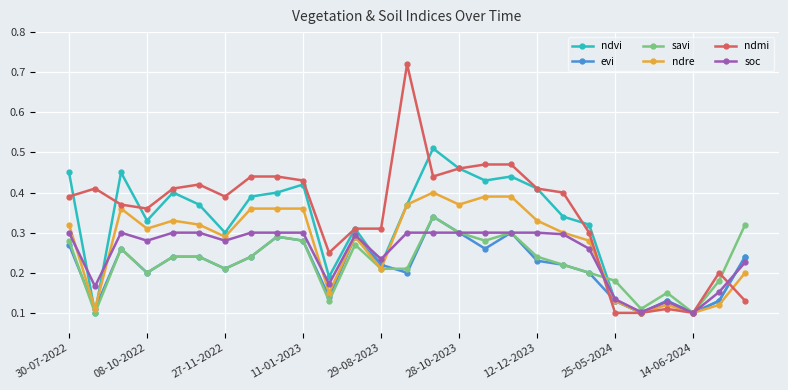

Which series has the widest spread of values?

ndmi